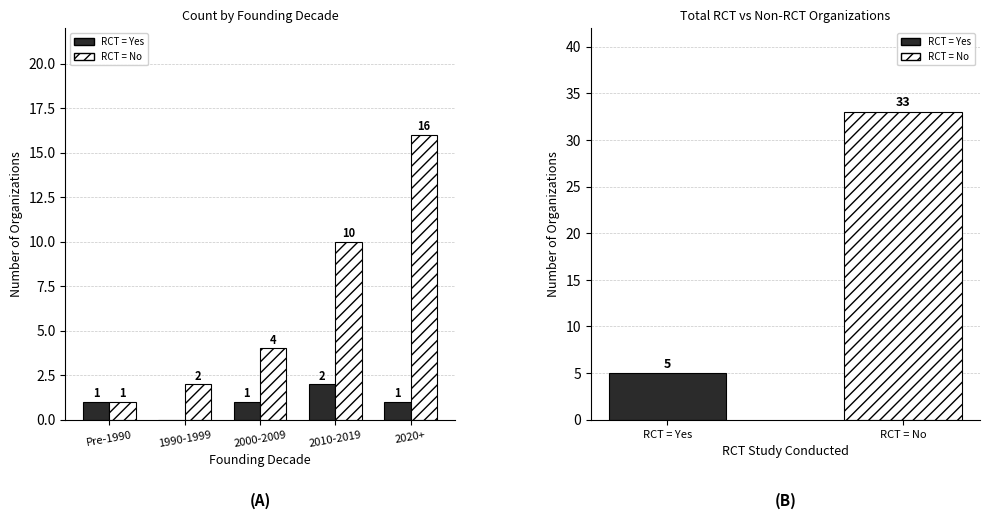

Which category has the highest value across all series?

2020+